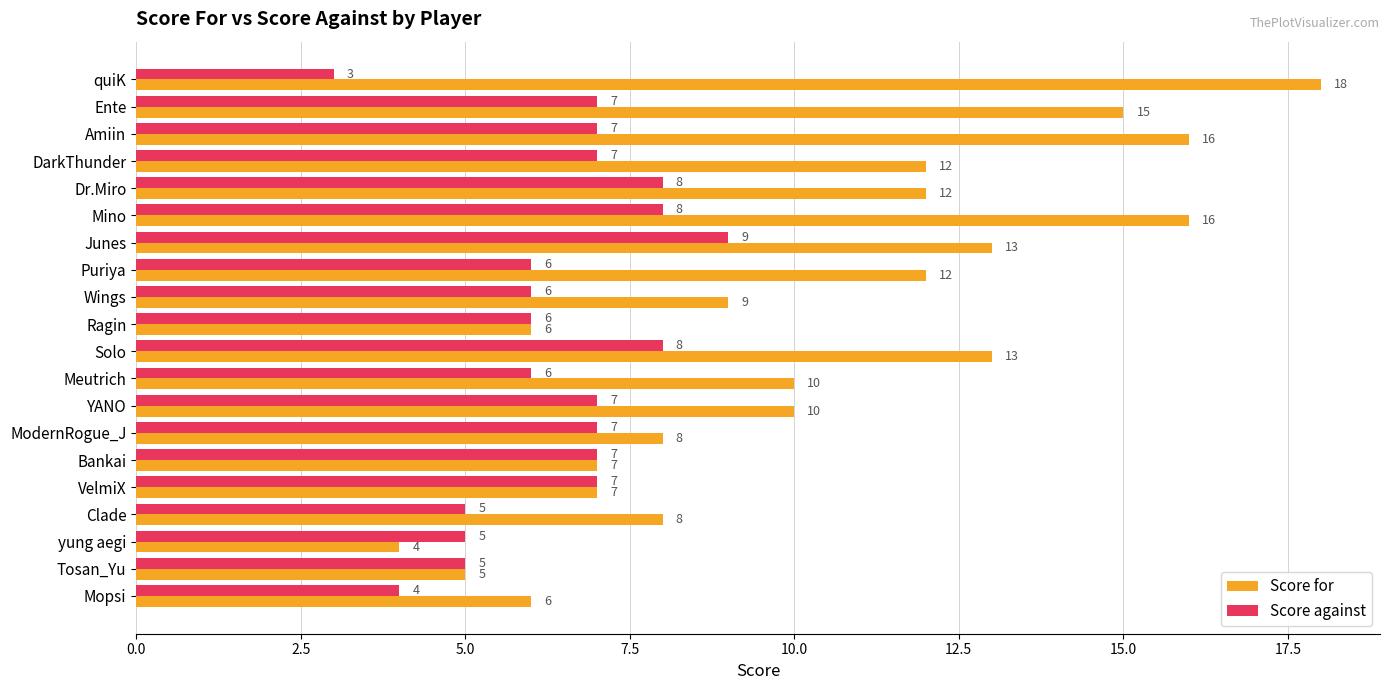

What are all the series names shown in the legend?

Score for, Score against